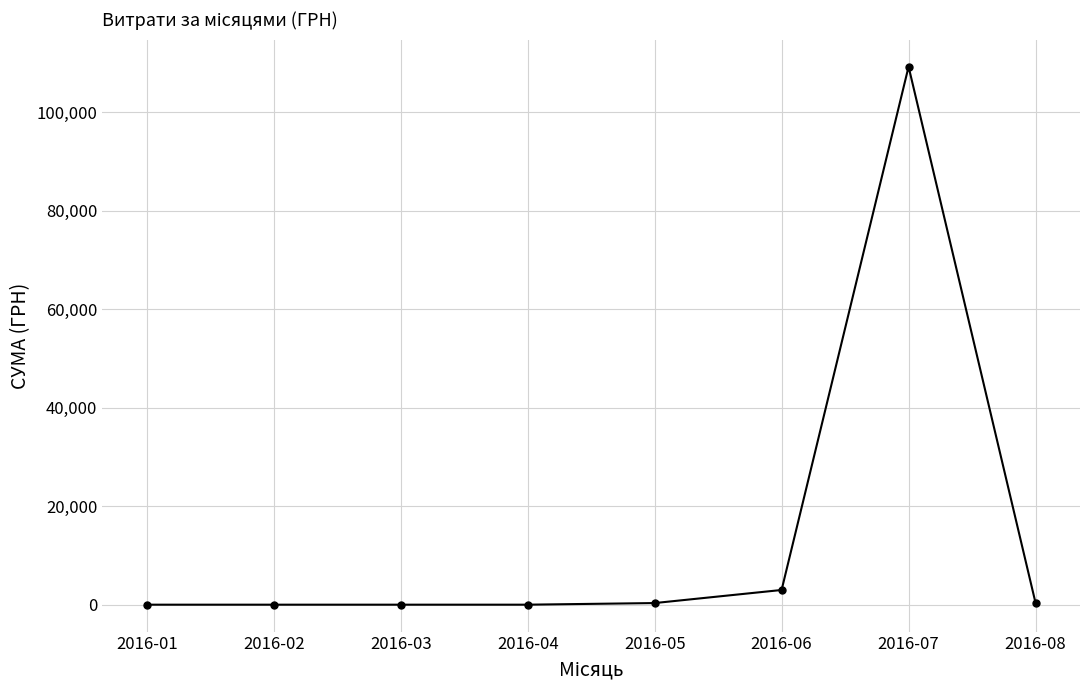

What is the difference between the maximum and minimum values?

109252.2